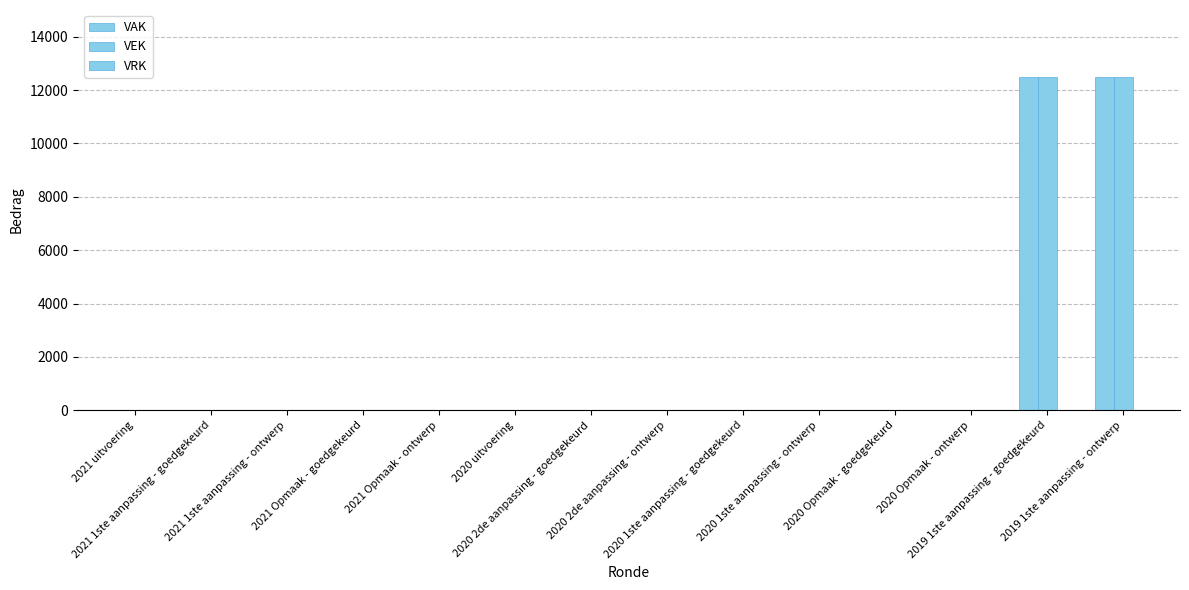

How many values in the VAK series exceed 0?

2